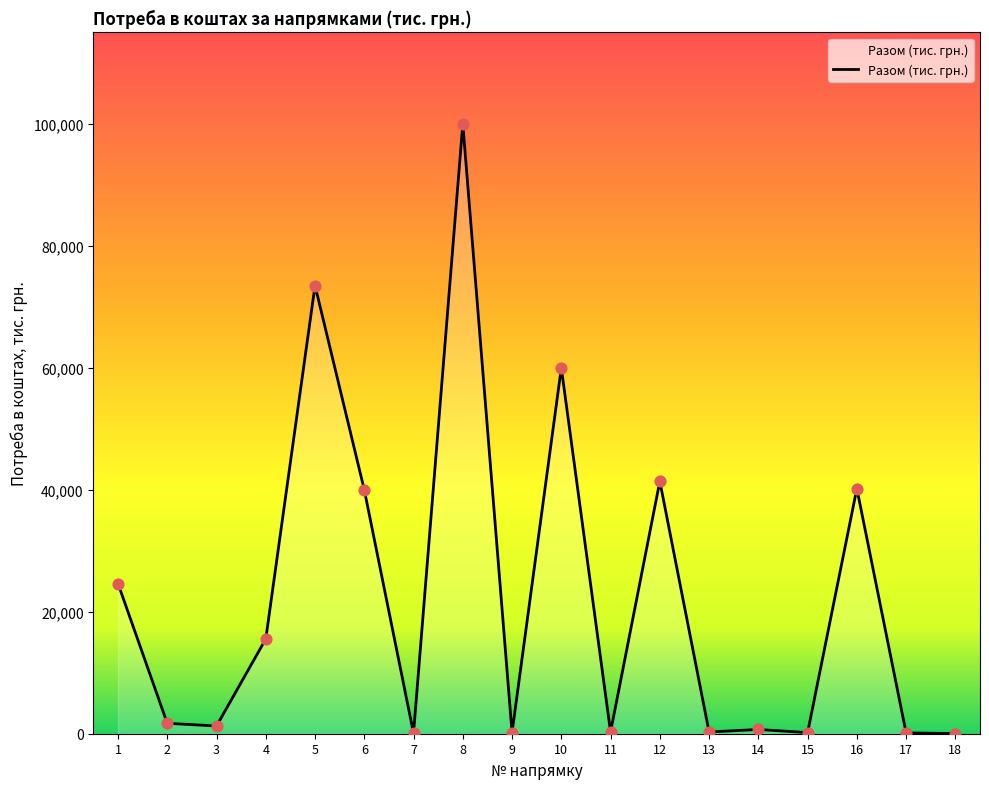

What is the change in value from 9 to 13?

+80.0